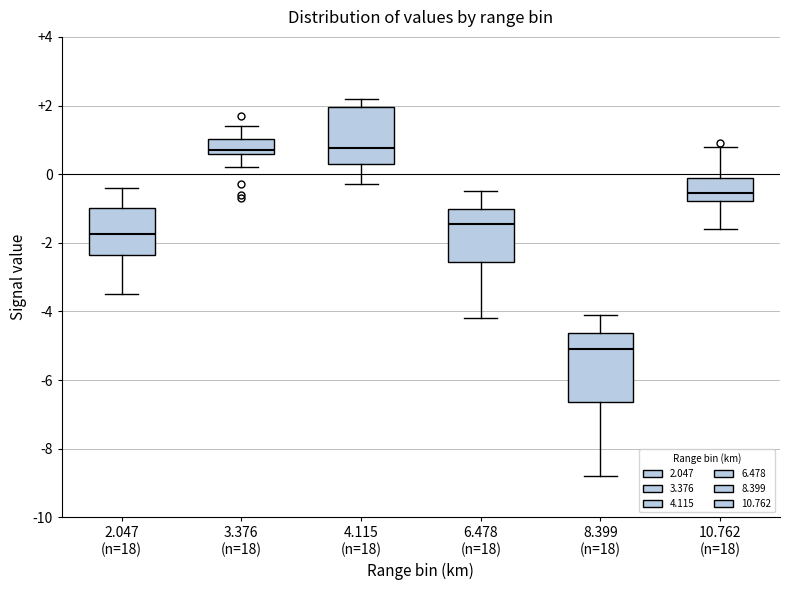

Which box has the lowest median line?

8.399 (n=18)